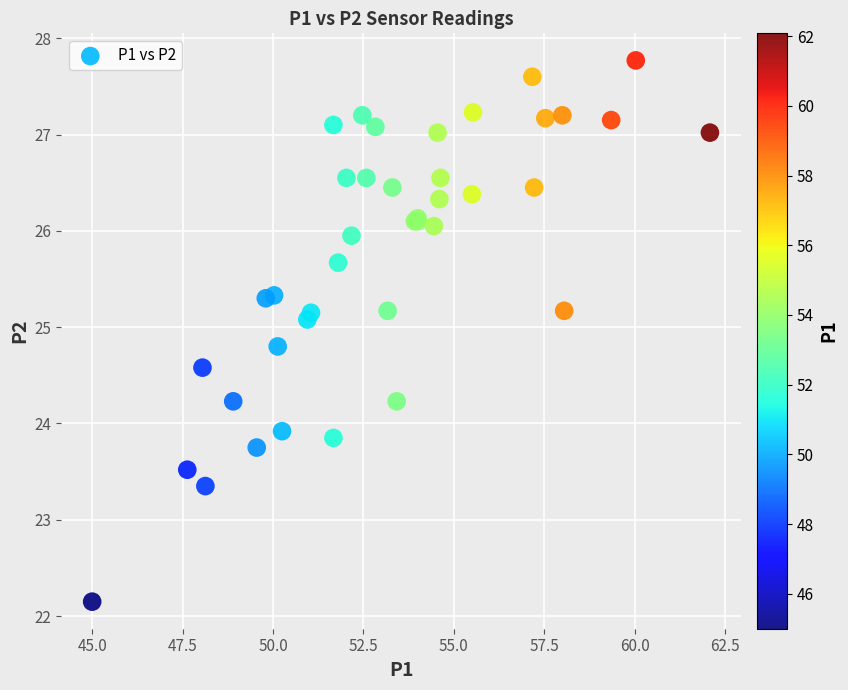

What Y value in the scatter plot is closest to 24?

23.9